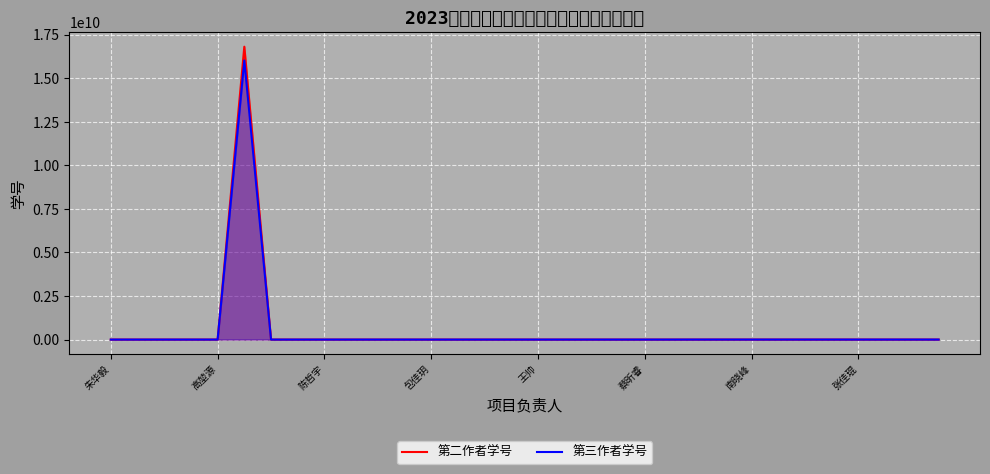

What is the minimum value for 第二作者学号?

1102